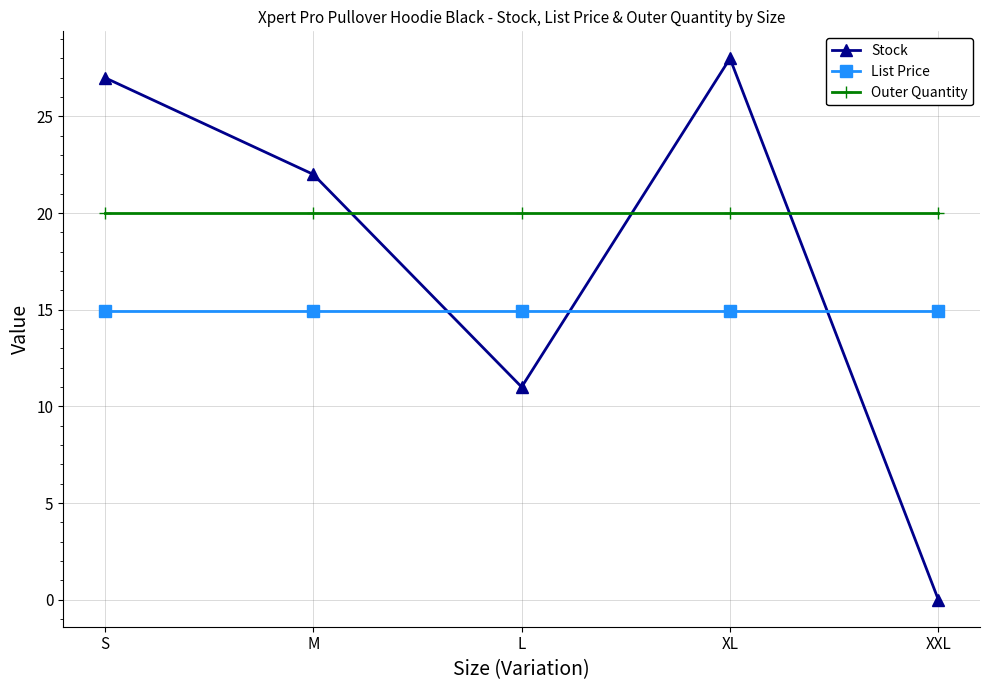

True or false: Stock has more than 1 points higher than both neighbors.

False